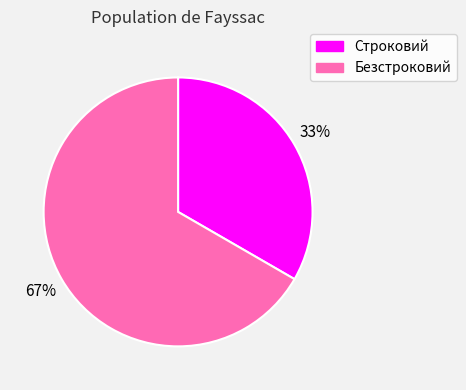

Combined, do Безстроковий and Строковий account for over 50%?

Yes